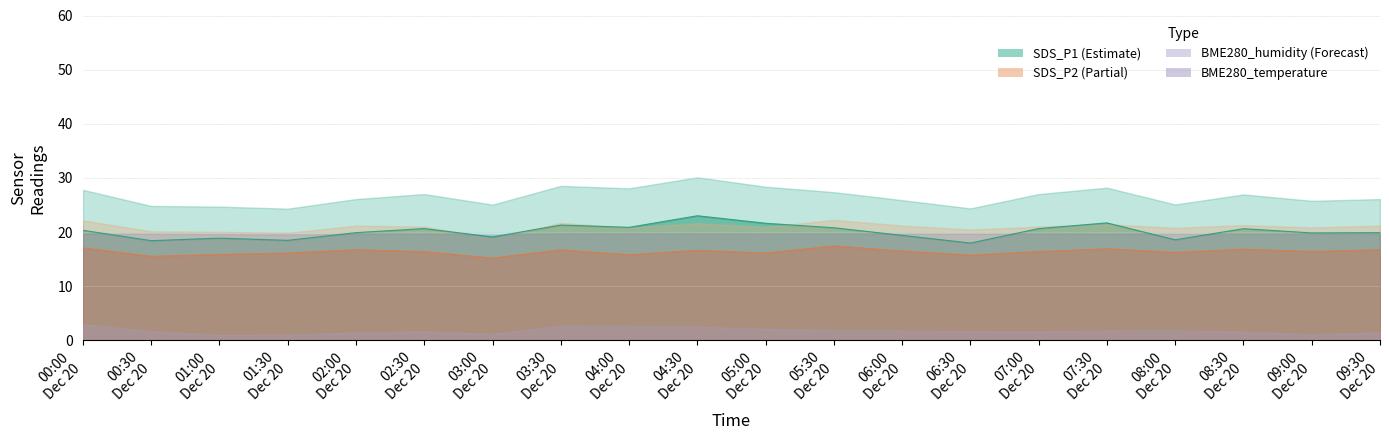

What is the maximum value shown in the chart?

30.1